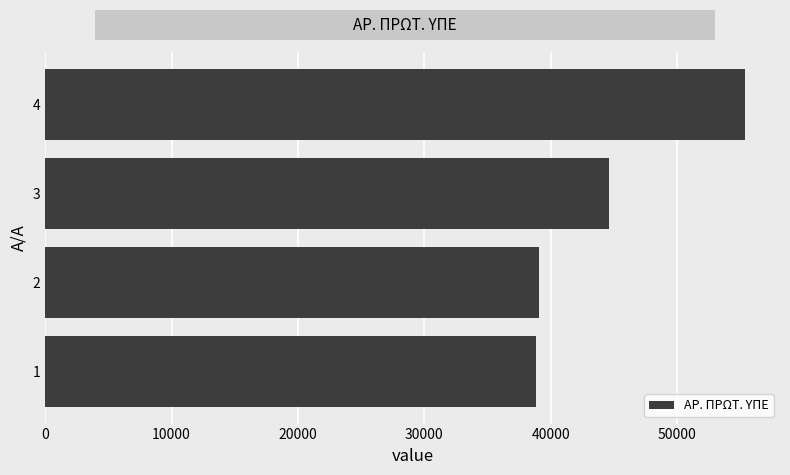

Between 4 and 3, which is larger?

4